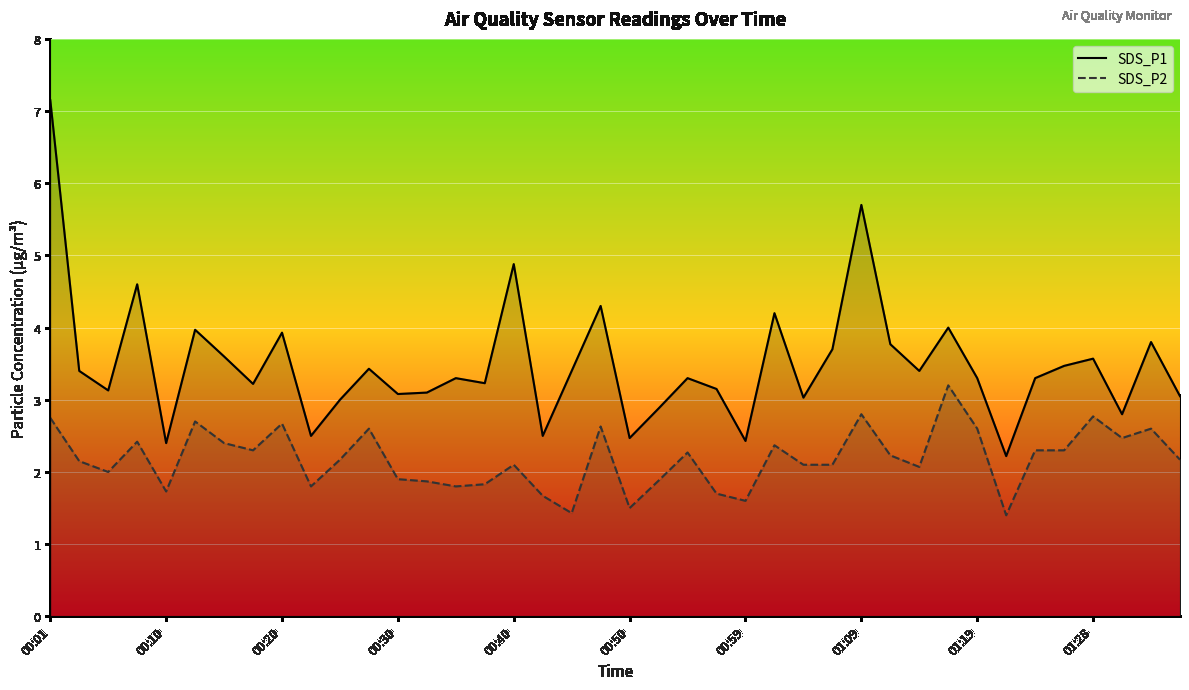

What is the total value across all series at 01:19?

5.9